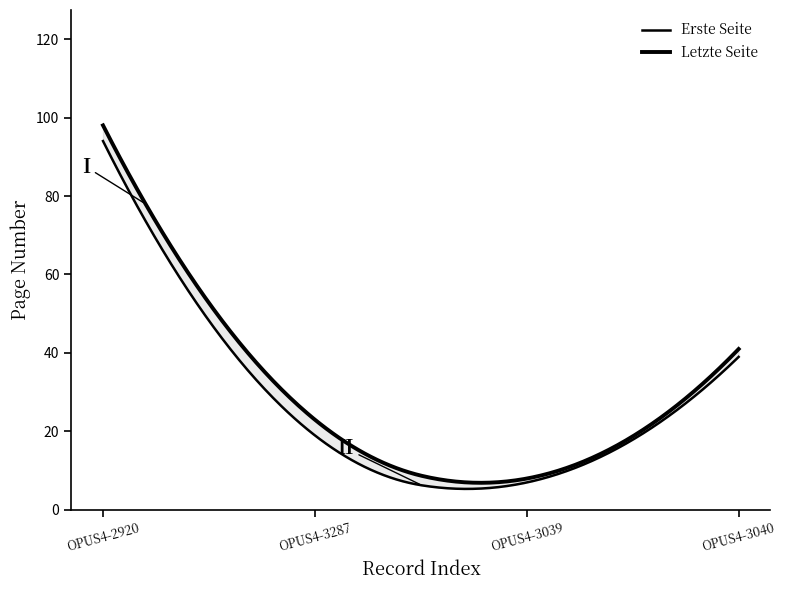

True or false: Erste Seite has more than 0 points higher than both neighbors.

False